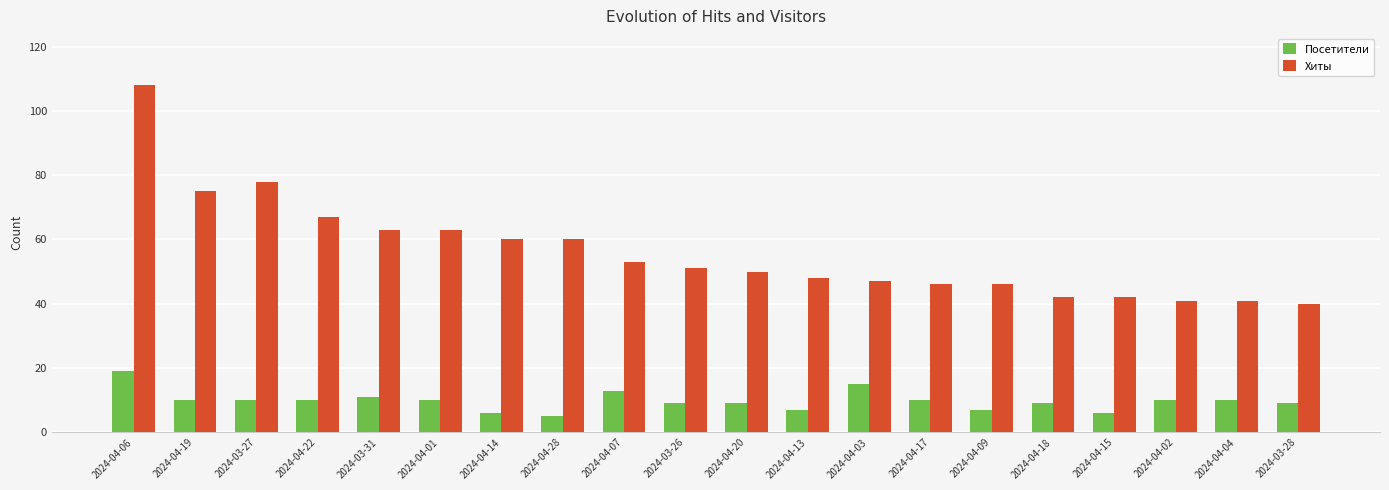

Count the number of categories in the chart.

20